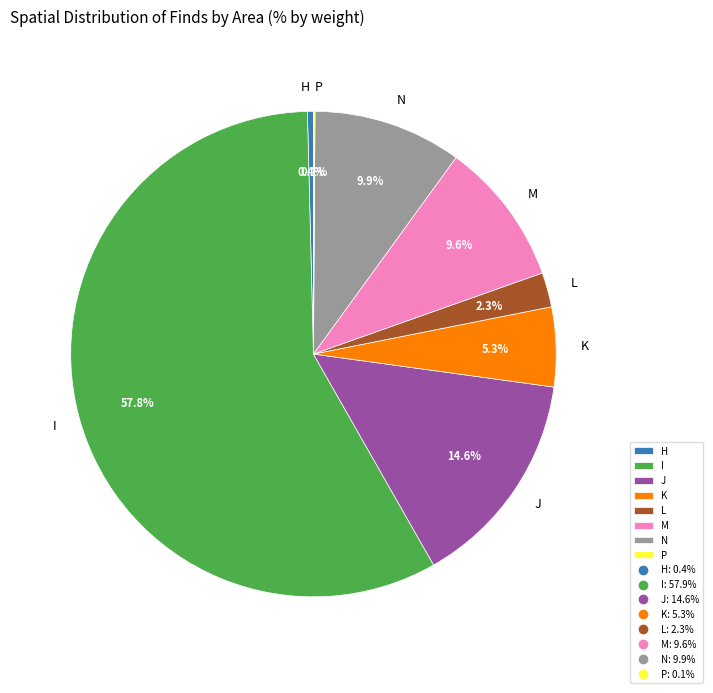

Is I the majority of the pie?

Yes